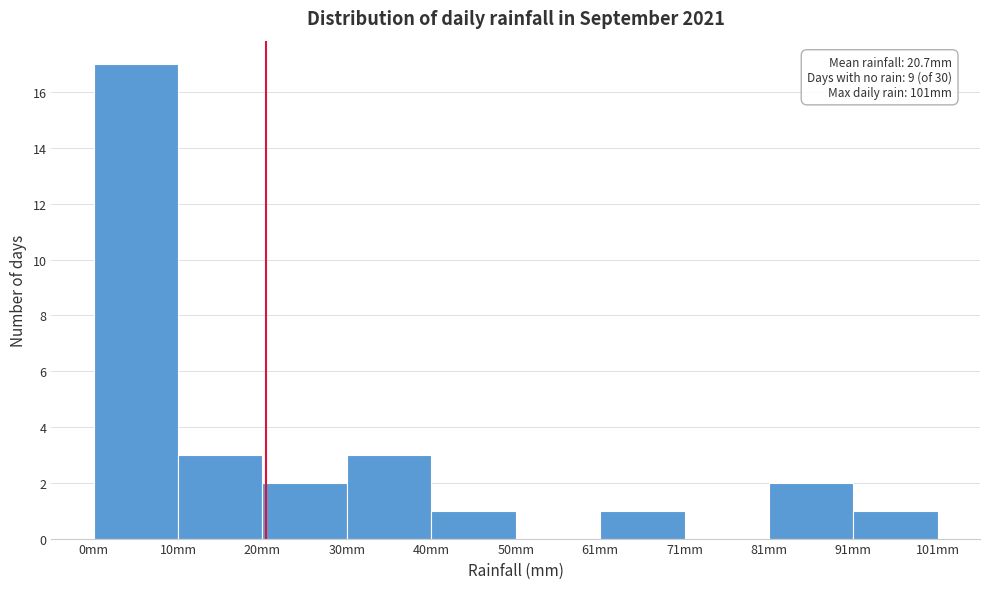

Over which range of the x-axis is the bar tallest?

0 to 10